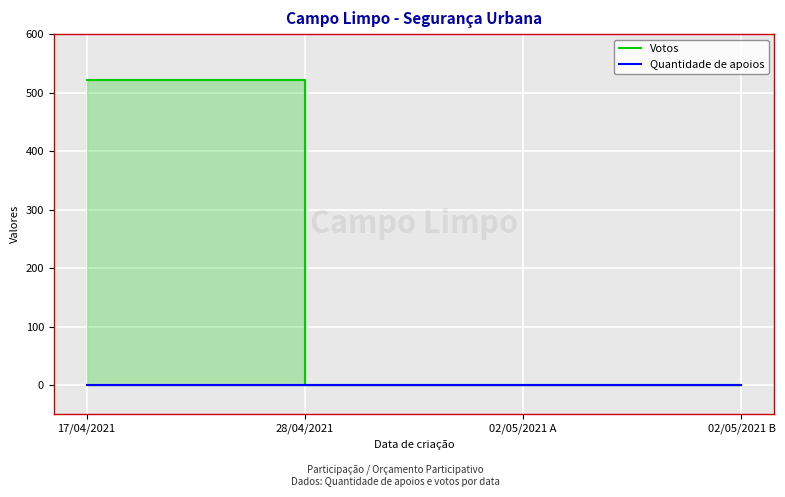

True or false: Quantidade de apoios and Votos intersect in this chart.

False